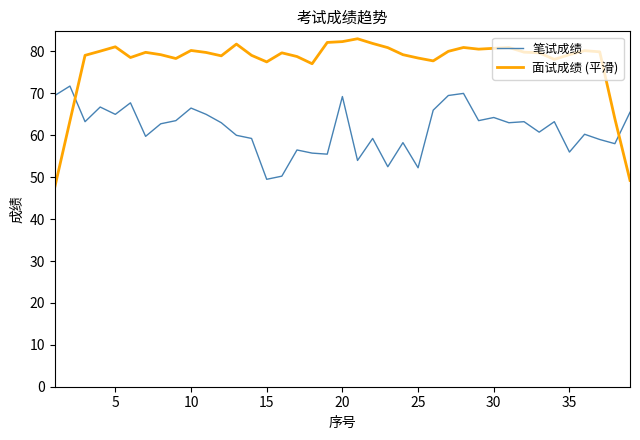

What is the lowest value of the 笔试成绩 series?

49.5